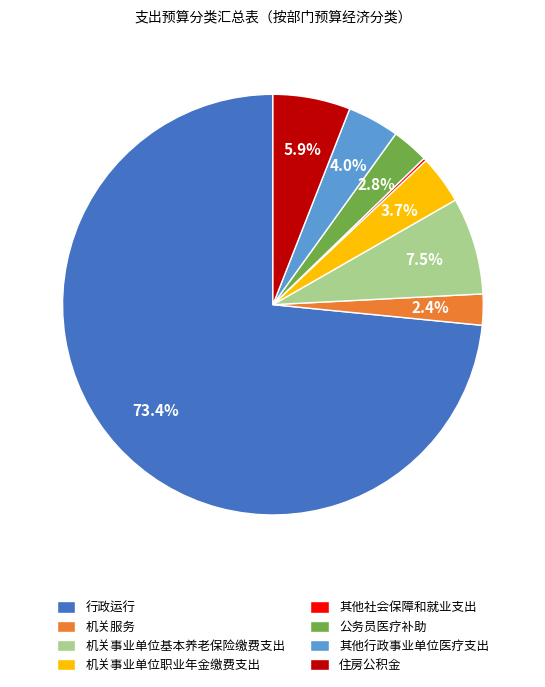

What portion of the pie excludes 公务员医疗补助?

97.2%